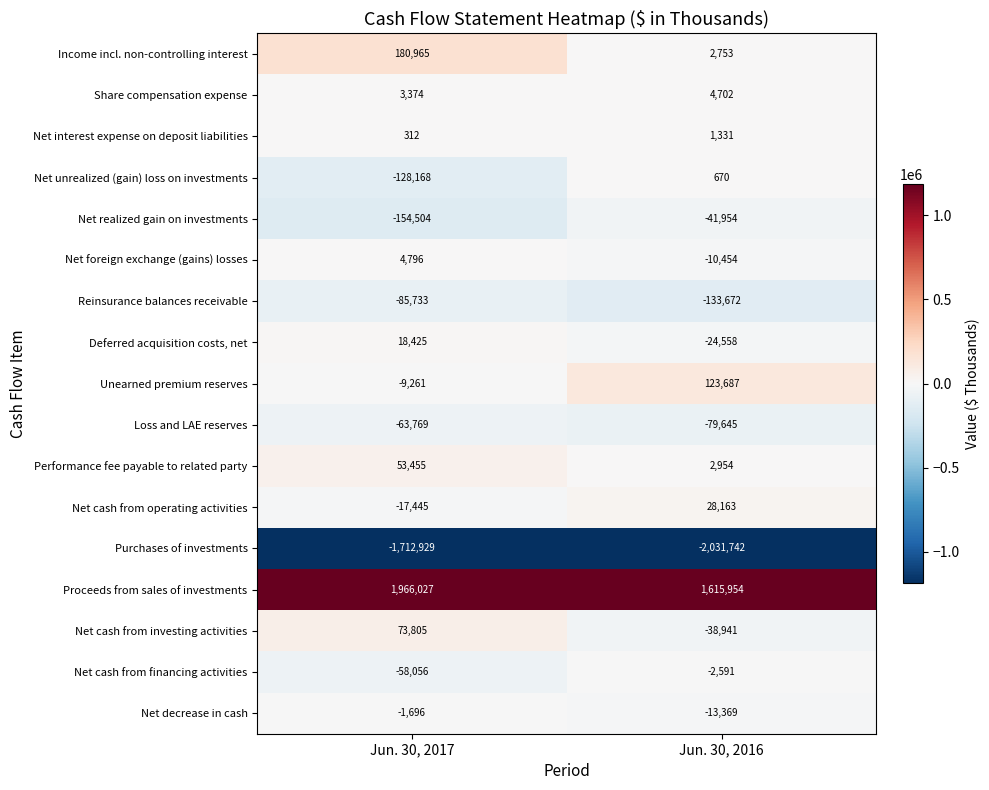

Which label corresponds to the smallest value in the chart?

Jun. 30, 2016